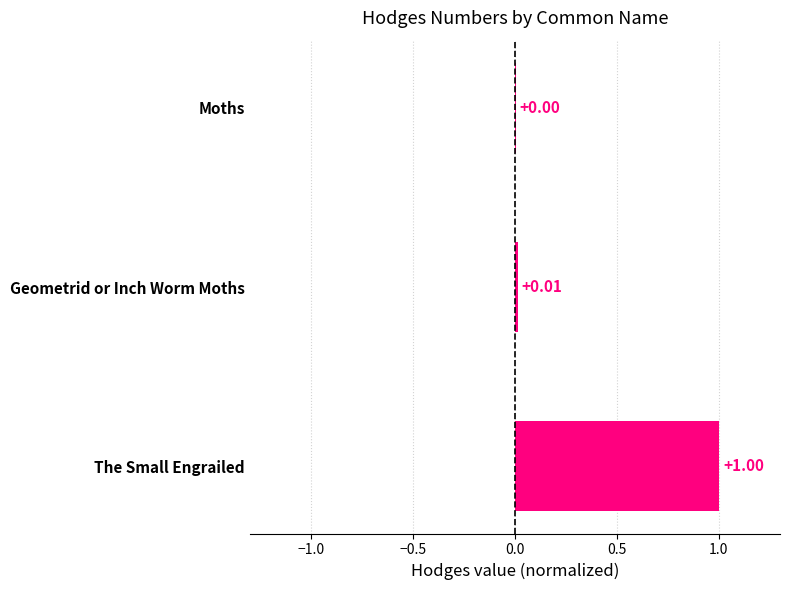

Where is the data nearest to the value 0?

Moths